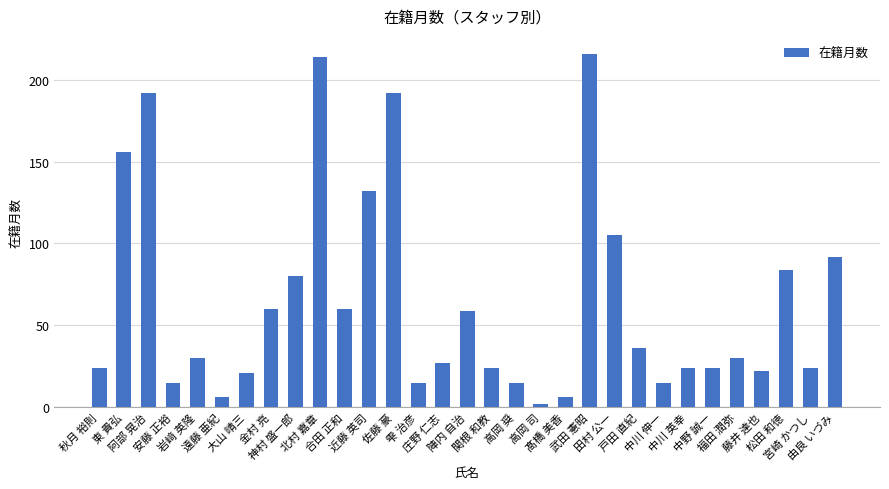

What is the maximum value shown in the chart?

216